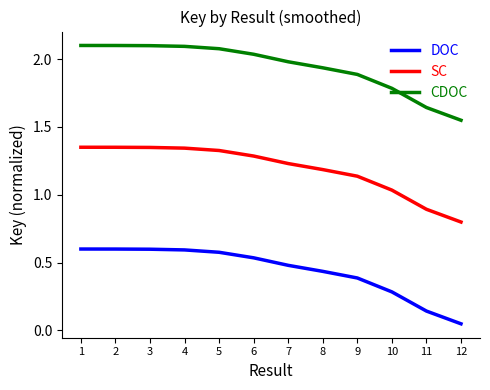

What is the lowest value of the SC series?

0.8